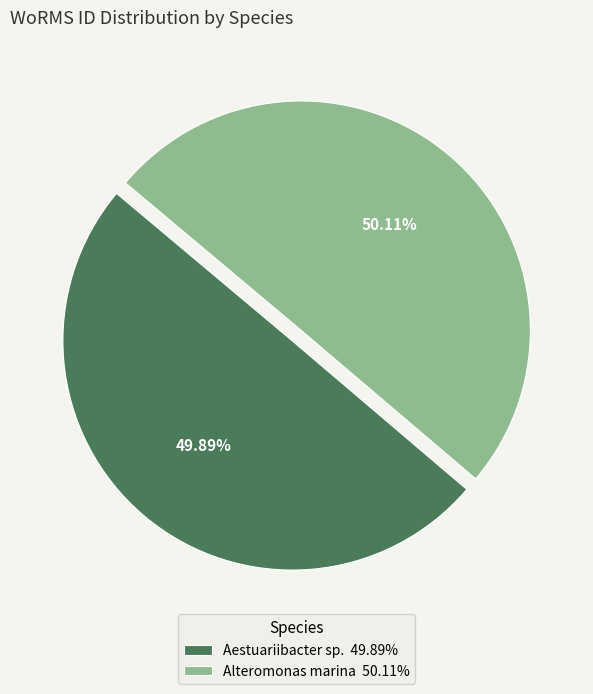

Is there a majority slice in this chart?

Yes